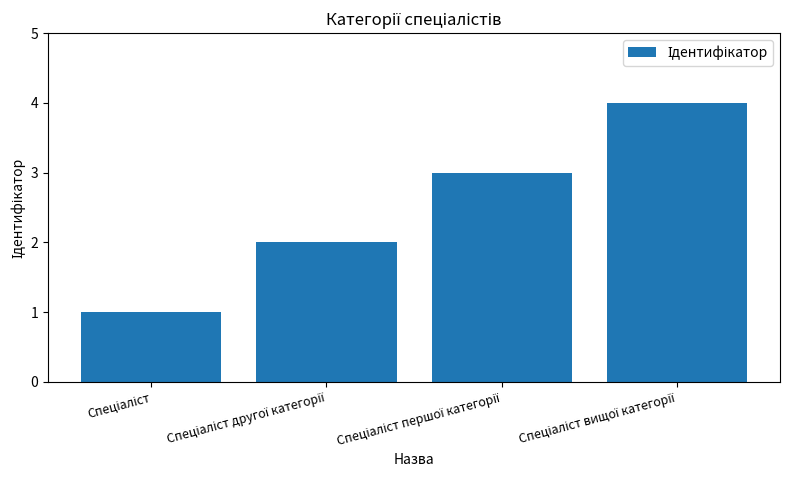

What is the greatest value displayed?

4